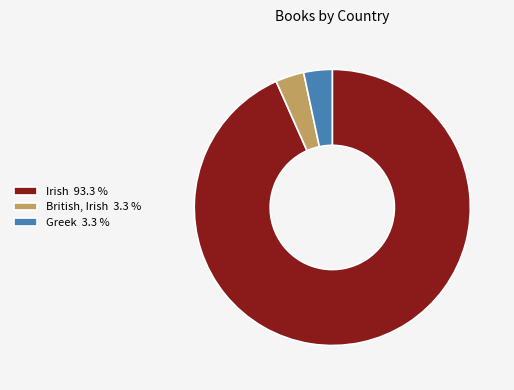

Is there any slice that represents more than half of the pie?

Yes